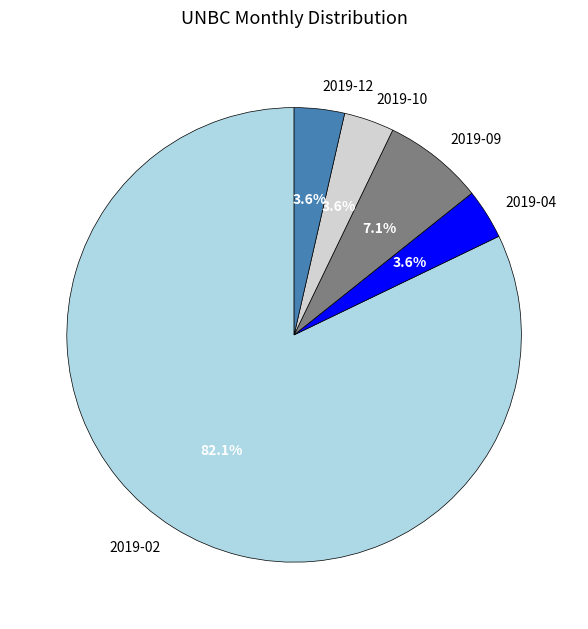

Which category has the biggest portion of the pie?

2019-02